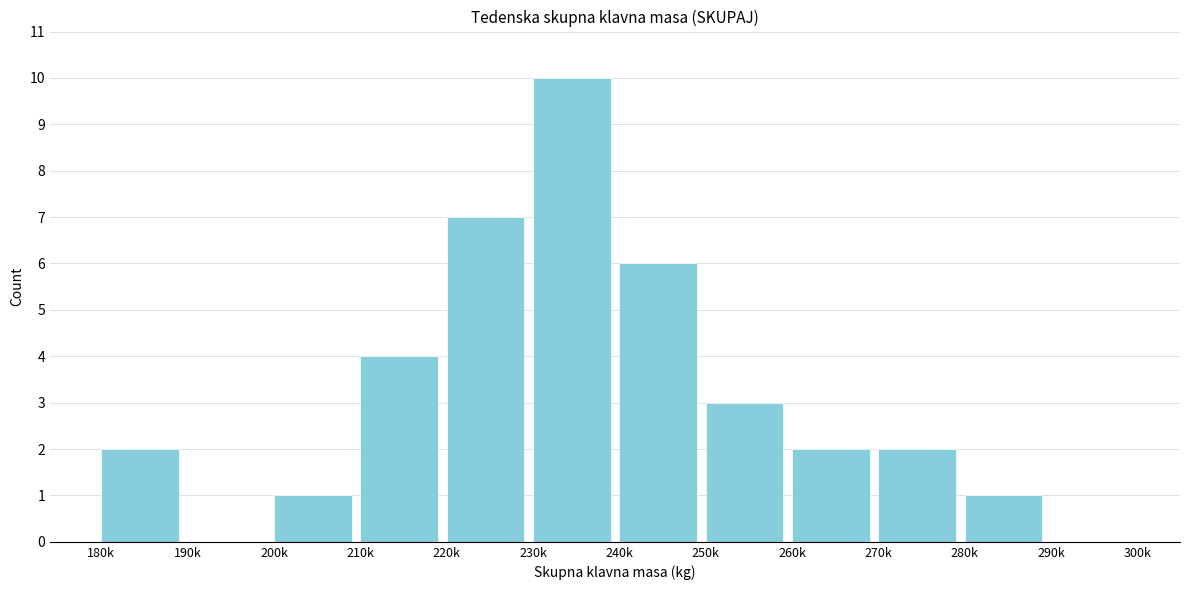

Reading left to right, what are all the values shown in this chart?

180k=2	190k=0	200k=1	210k=4	220k=7	230k=10	240k=6	250k=3	260k=2	270k=2	280k=1	290k=0